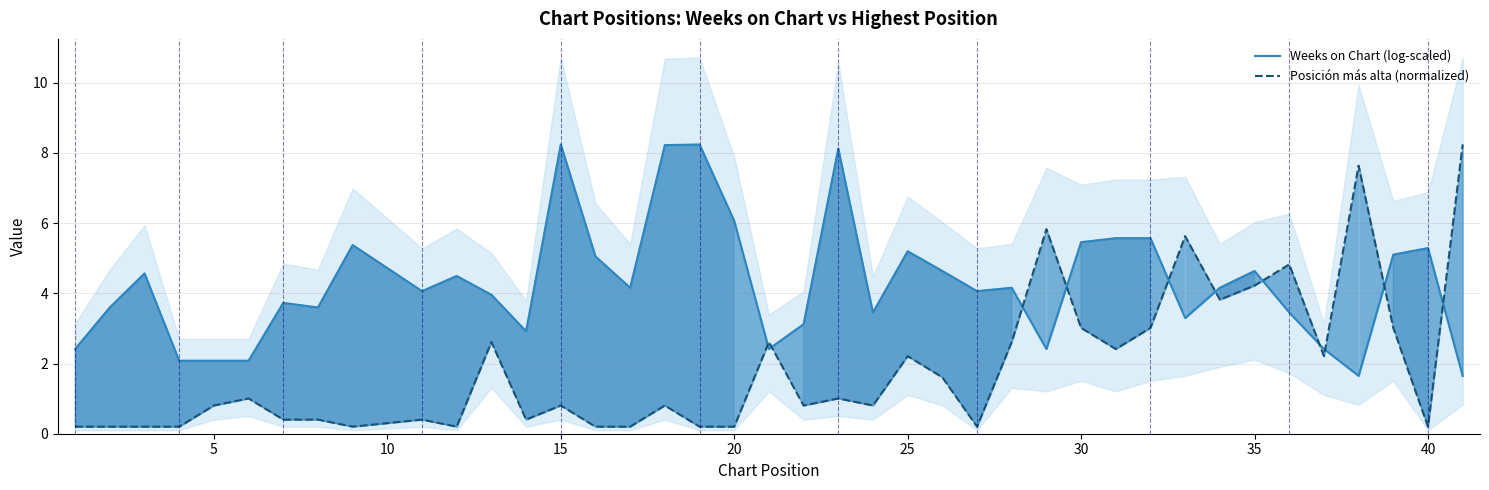

After their last crossing, which series has the higher values: Posición más alta (normalized) or Weeks on Chart (log-scaled)?

Posición más alta (normalized)